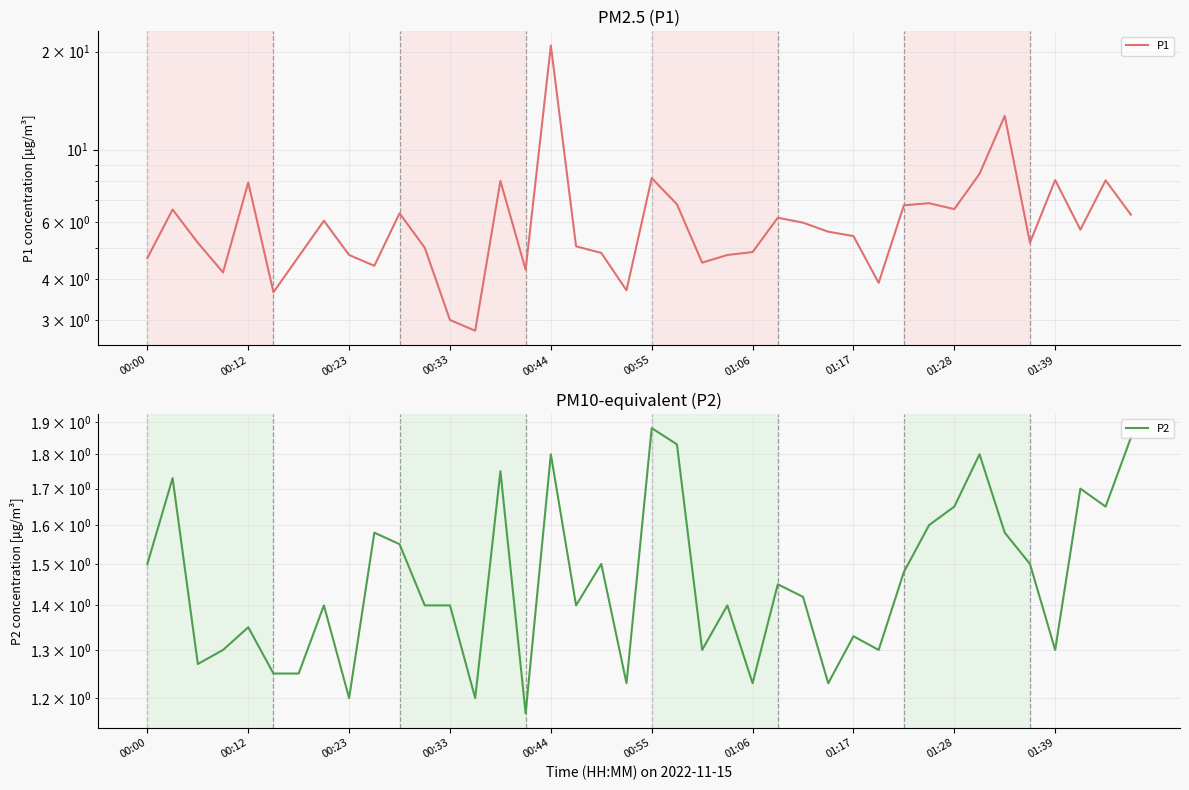

True or false: P1 and P2 intersect in this chart.

False